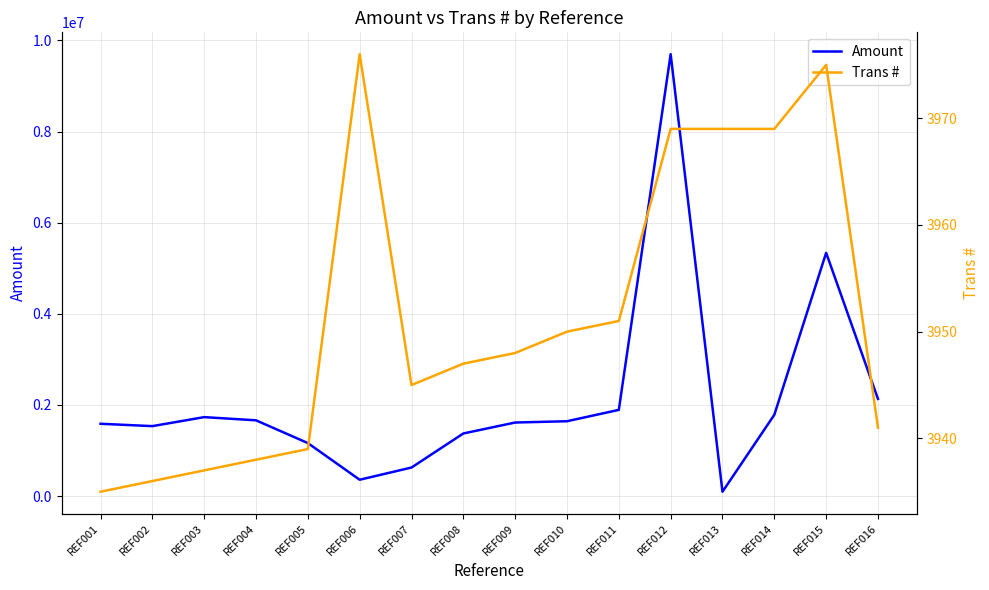

At which label is Amount closest to 4896970?

REF015